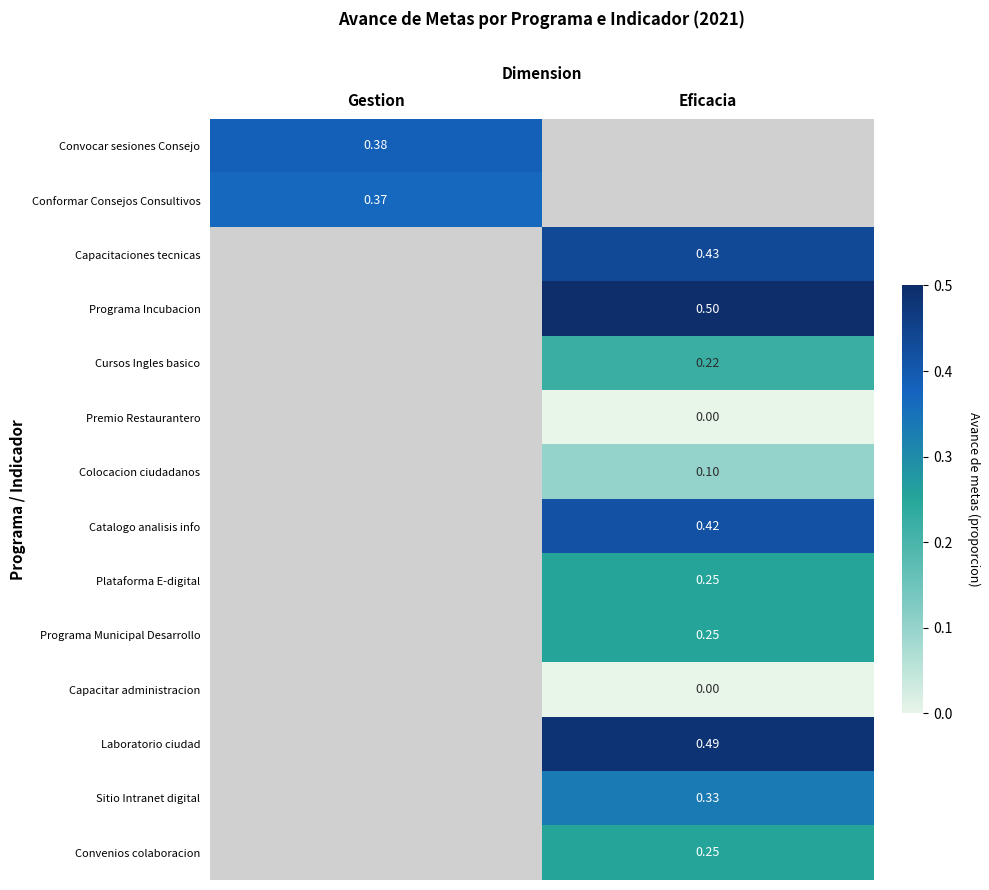

Is the value of Capacitaciones tecnicas at Eficacia greater than the value of Laboratorio ciudad at Eficacia?

No